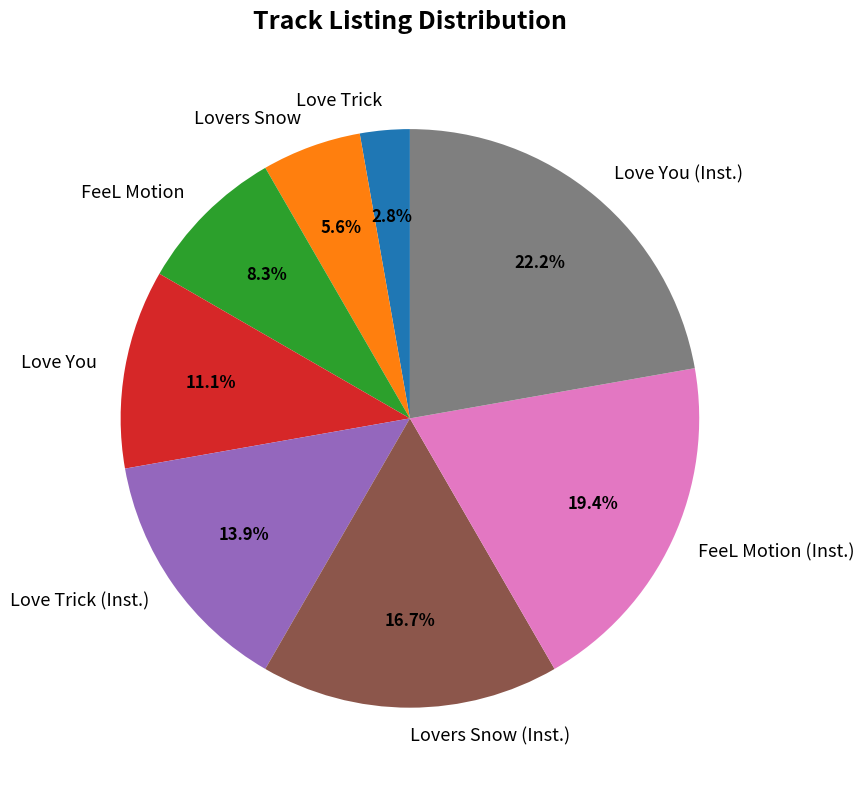

How many slices are in this pie chart?

8